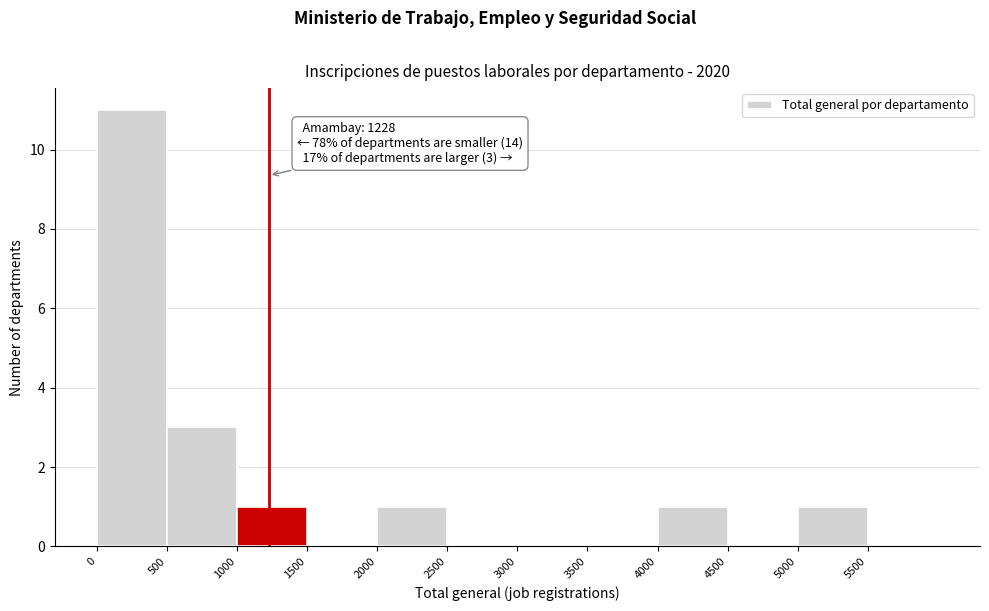

Which range on the x-axis has the tallest bar?

0 to 500